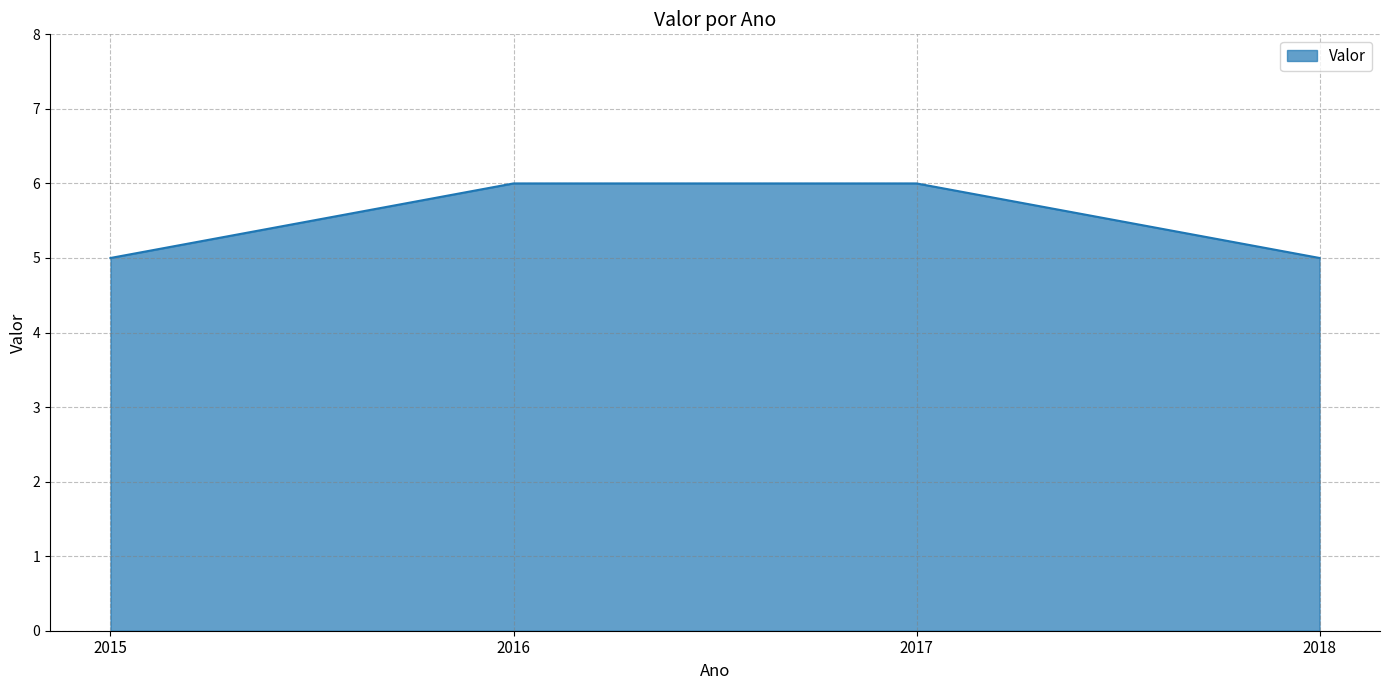

What is the average value?

6